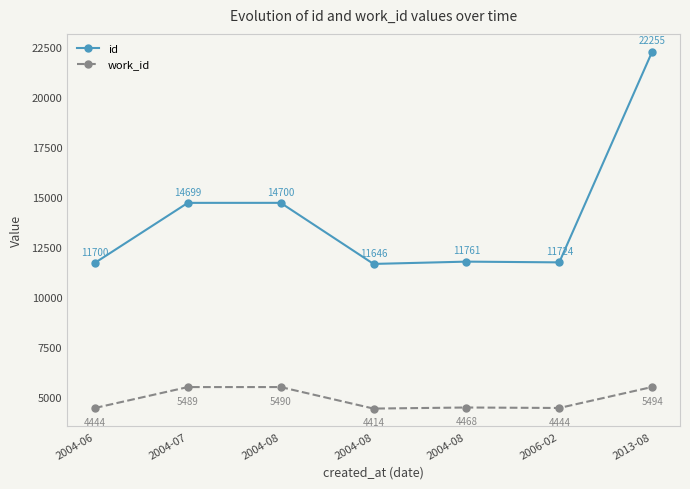

What is the difference between the highest and lowest values at 2004-08?

9210